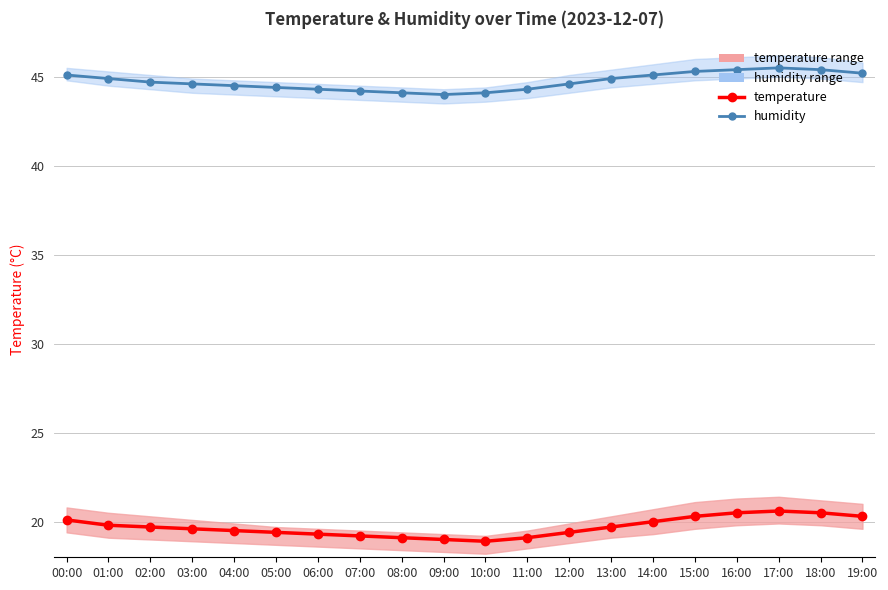

In humidity, how many points are higher than both neighbors (excluding endpoints)?

1